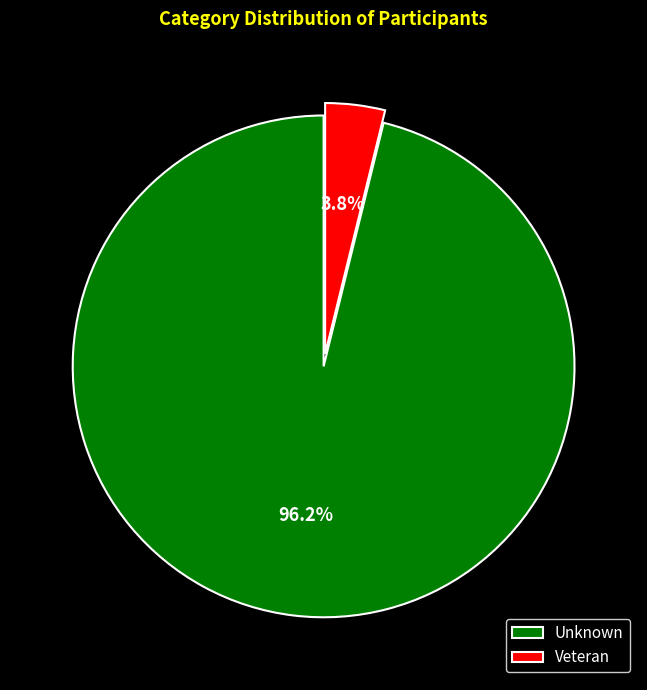

Which has a higher value, Veteran or Unknown?

Unknown